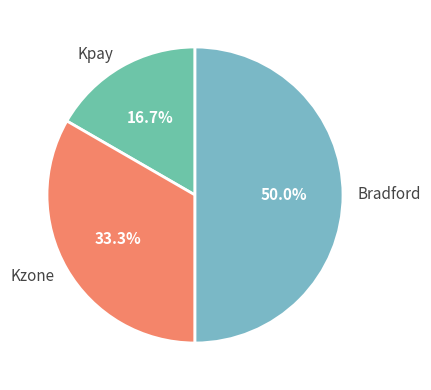

To the nearest percent, what is the difference between the Kpay and Bradford slice percentages?

33%